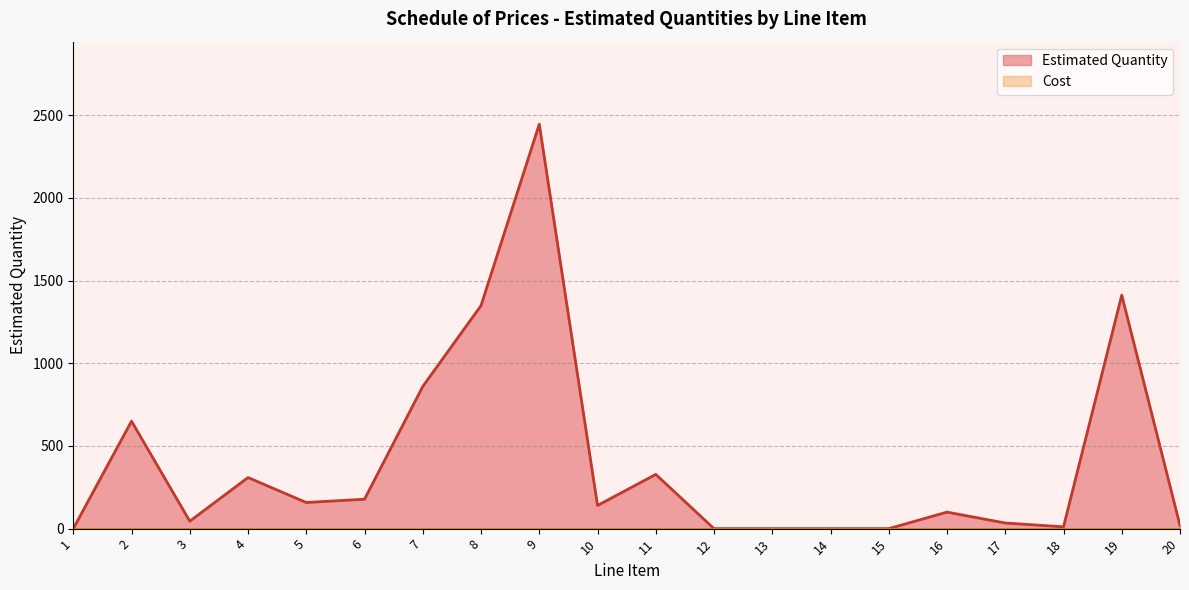

Reading right to left, list all the values displayed in this chart.

20=19	19=1412	18=11	17=34	16=100	15=0	14=0	13=0	12=0	11=328	10=140	9=2446	8=1349	7=860	6=178	5=158	4=309	3=45	2=650	1=0